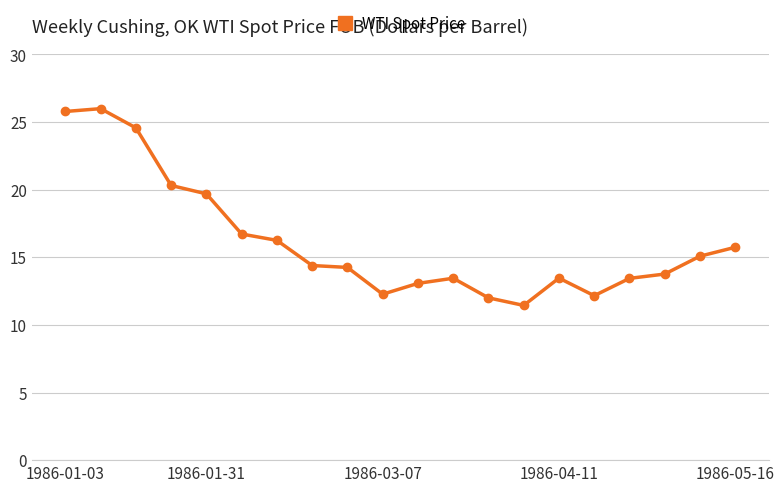

What is the average value?

16.2